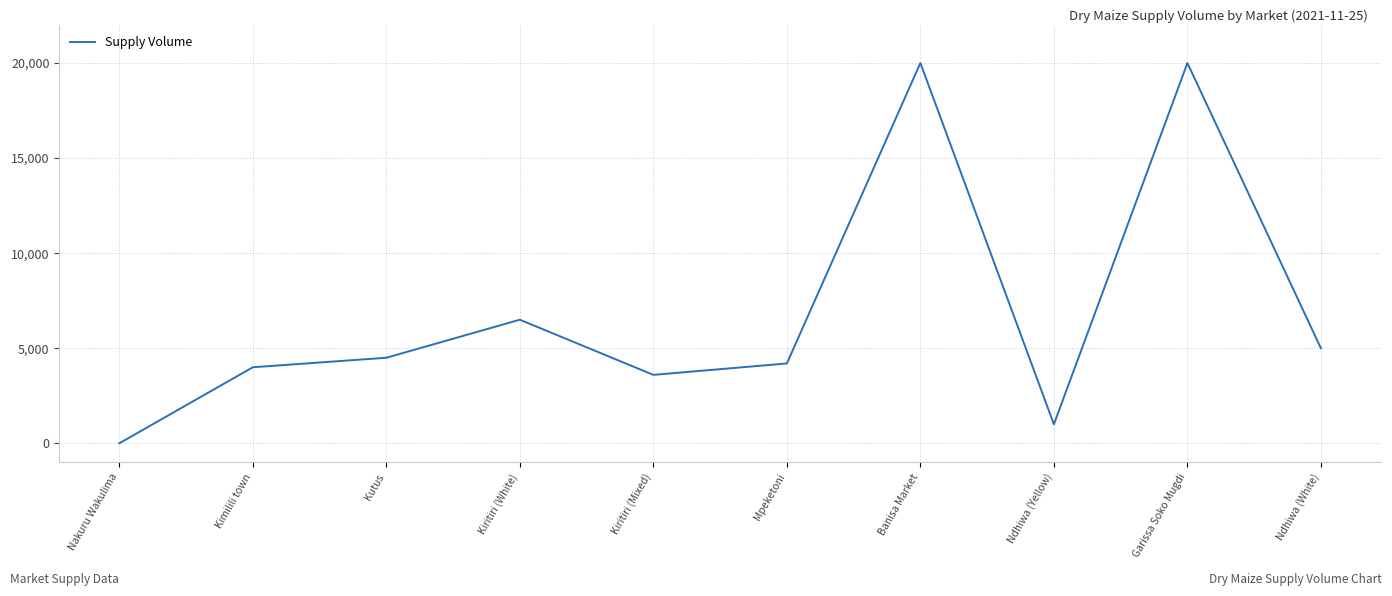

How many lines are shown in the chart?

1